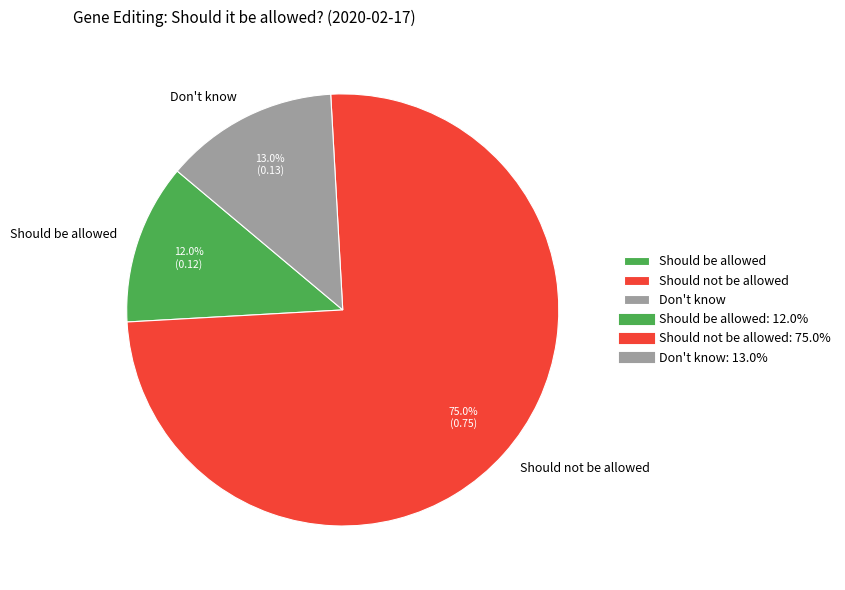

Is there any slice that represents more than half of the pie?

Yes